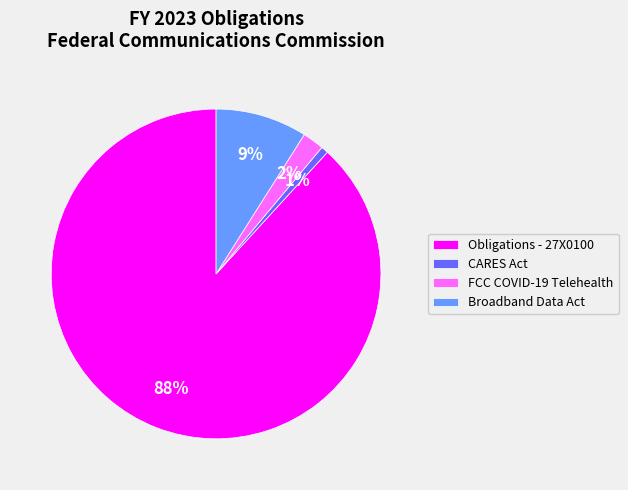

To the nearest percent, what is the combined percentage of FCC COVID-19 Telehealth and Broadband Data Act?

11%